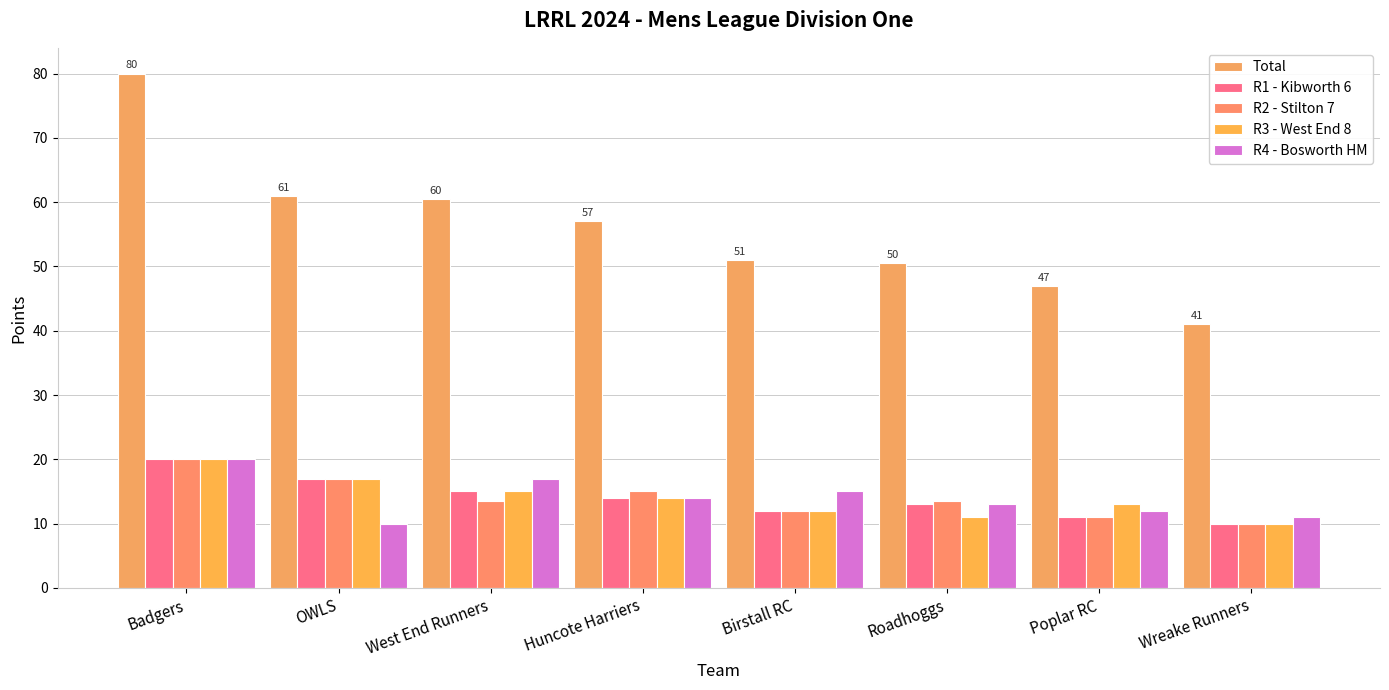

At which label is R3 - West End 8 closest to 15?

West End Runners